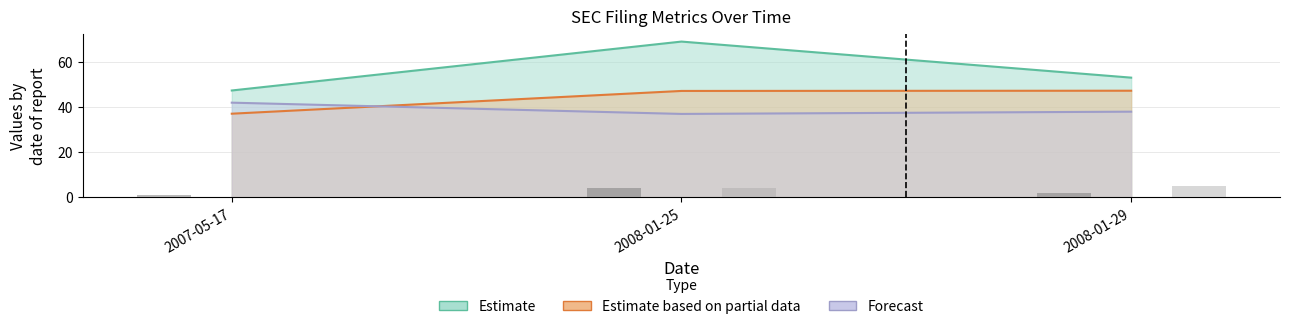

At how many categories does at least one series exceed 32?

3